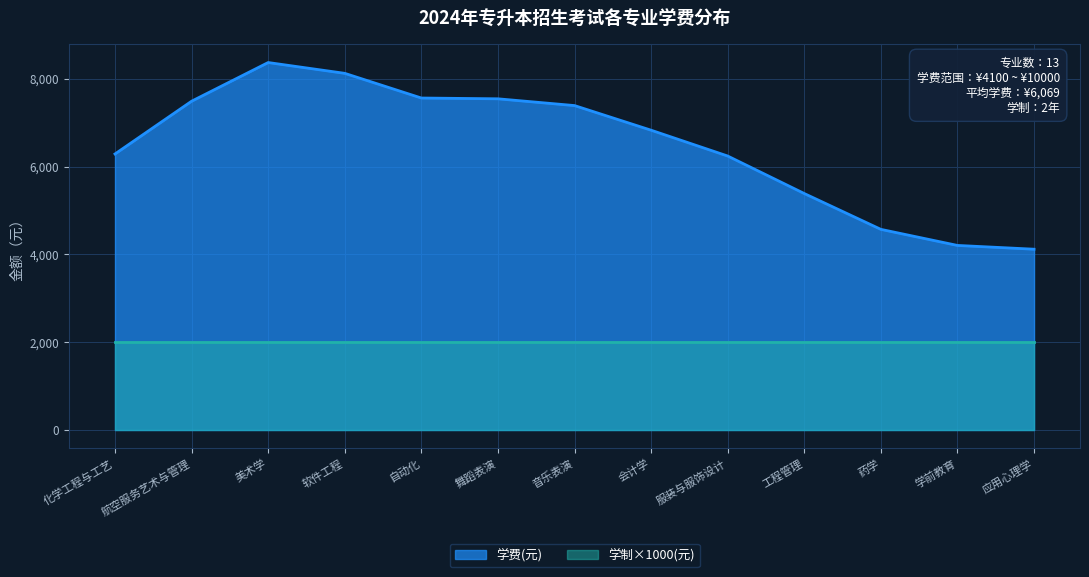

List the series in order of their peak value, highest first.

学费(元), 学制×1000(元)